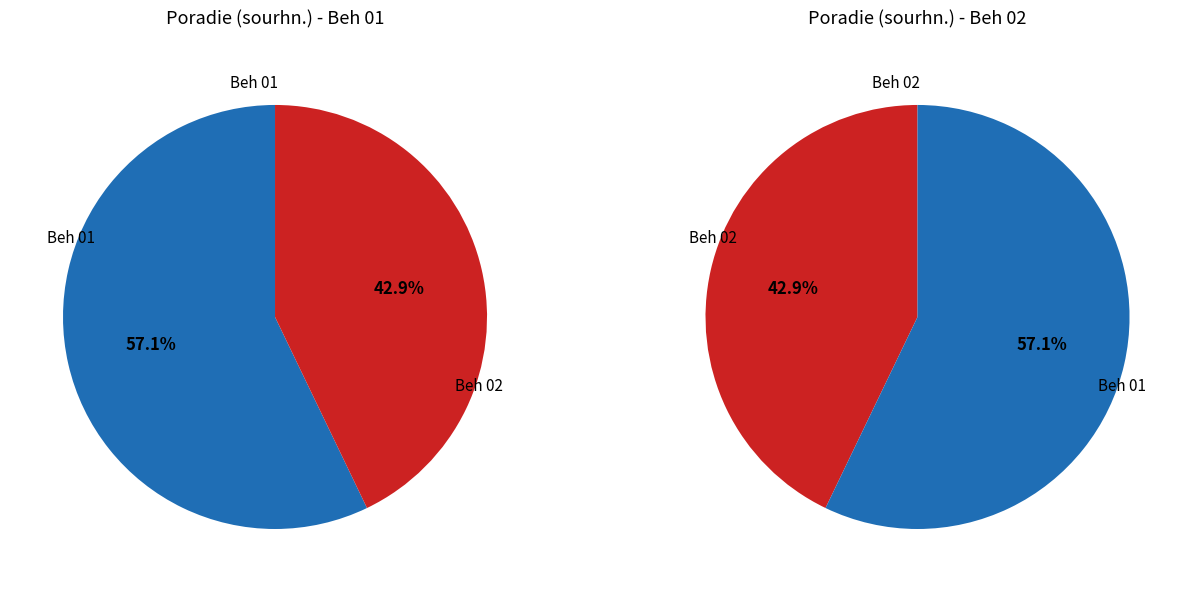

How many segments does this pie chart have?

2